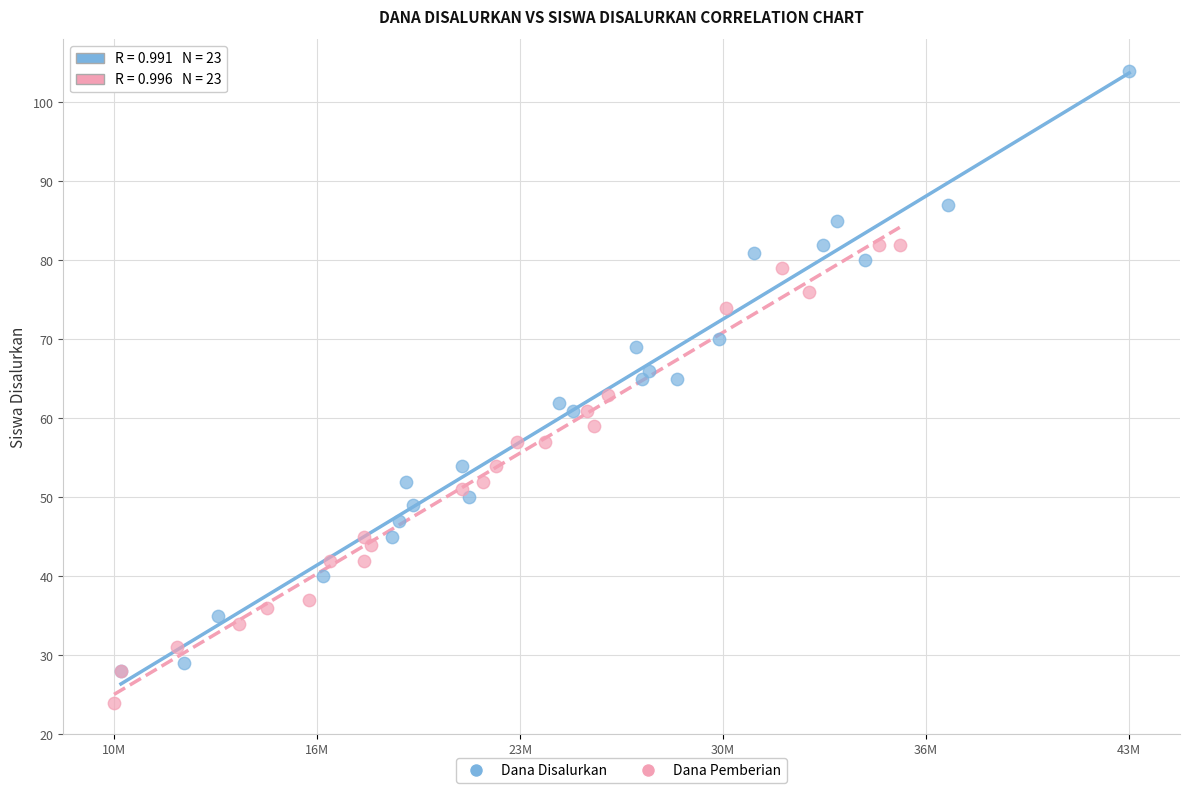

Which series reaches the minimum Y coordinate?

Dana Pemberian